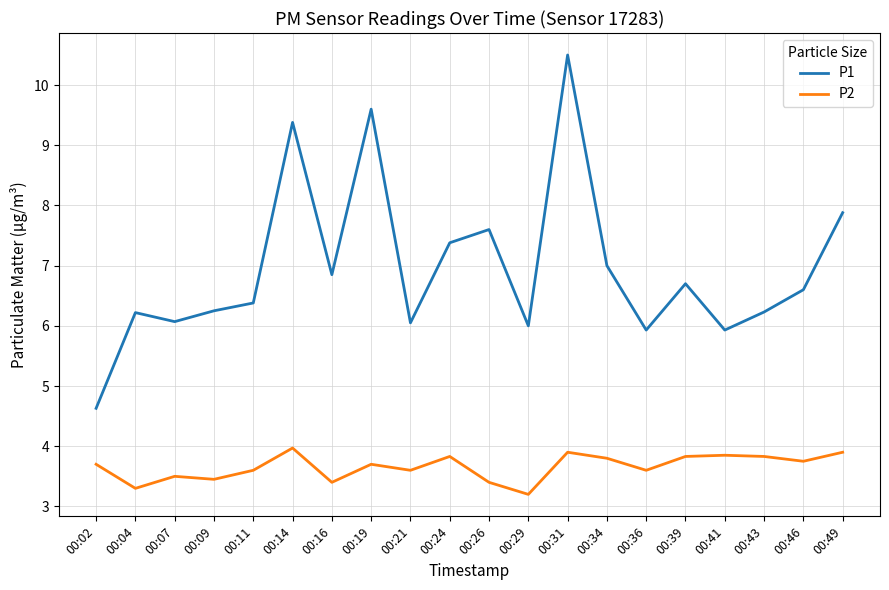

At which category is the sum across all series the highest?

00:31